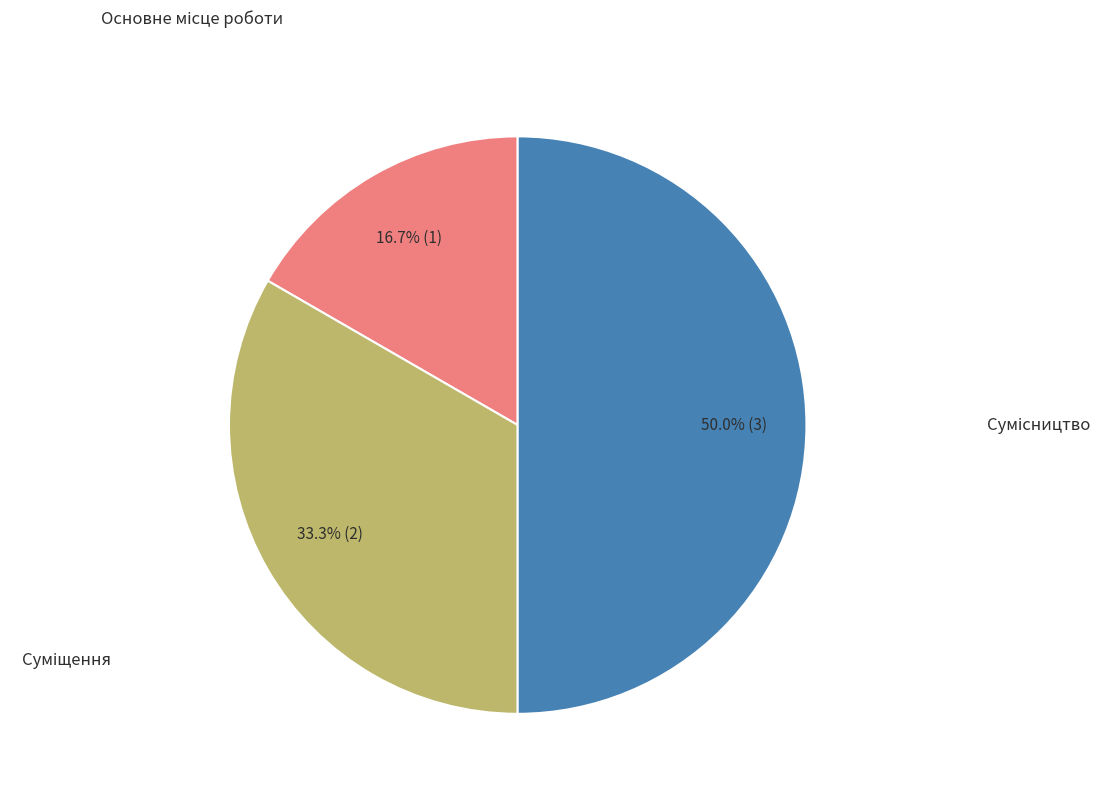

How many slices are in this pie chart?

3